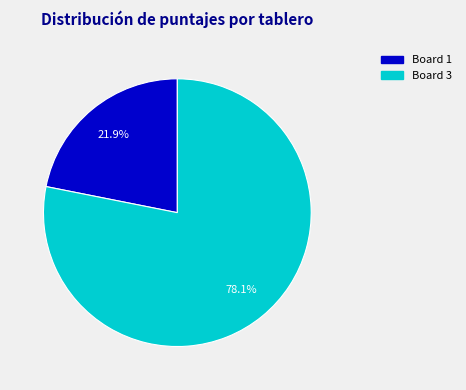

Is there a majority slice in this chart?

Yes